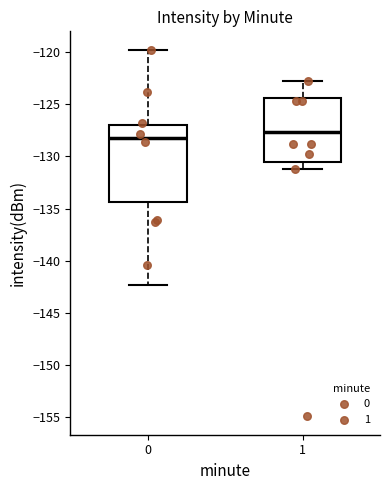

Reading left to right, read every box against the y-axis: the position of its median line, the range the box covers, and the ends of its whiskers. The values are not printed on the chart, so give them approximately, as read against the axis.

0: median -128.5, box -134.5 to -127.0, whiskers -142.5 to -119.5
1: median -127.5, box -130.5 to -124.5, whiskers -131.0 to -123.0